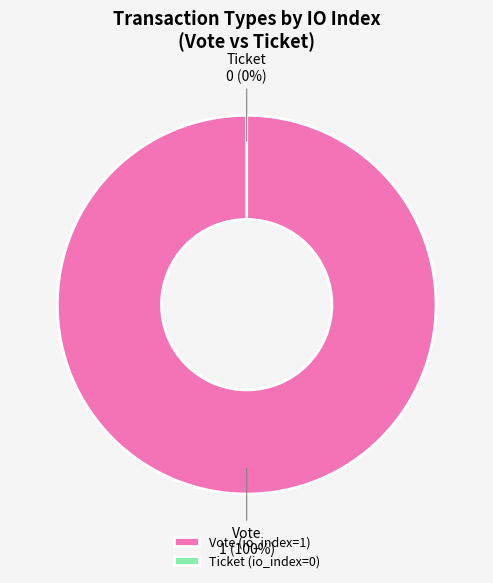

The Ticket slice represents 0% of the pie. True or false?

True